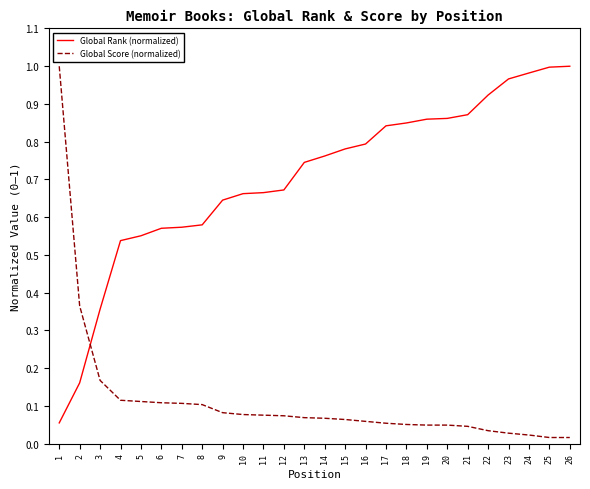

Is the value of Global Score (normalized) at 16 greater than the value of Global Rank (normalized) at 20?

No